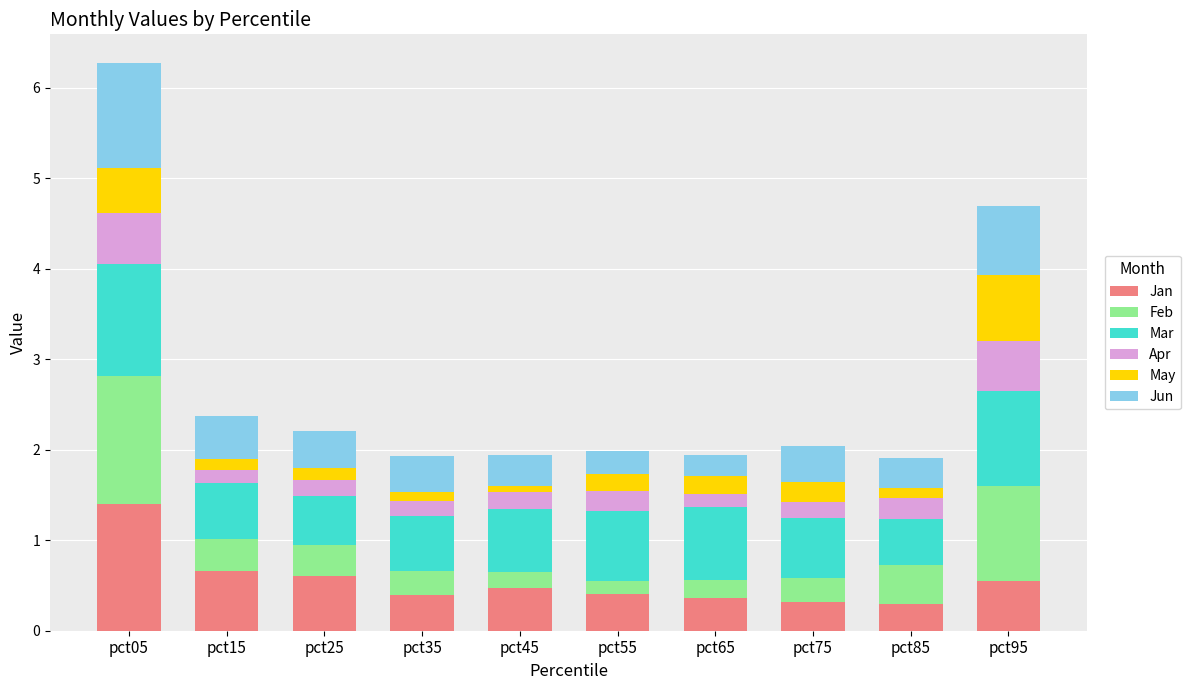

True or false: Jan has a value of 0.3 at pct75.

True